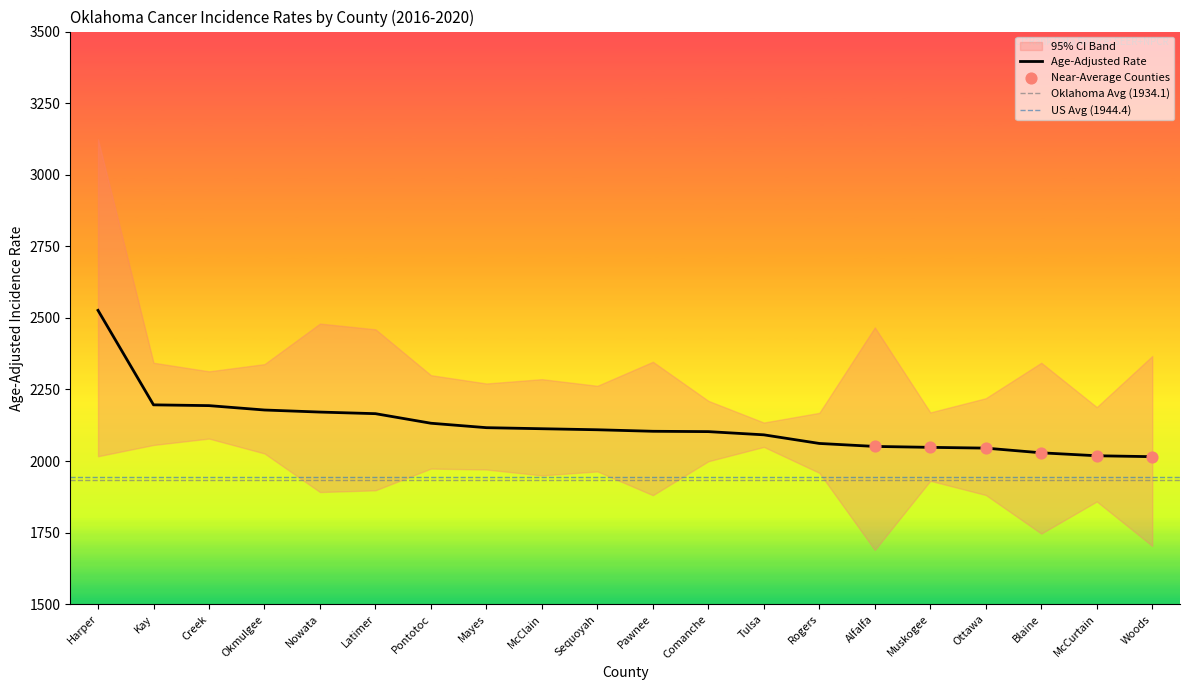

What value does the Age-Adjusted Rate series have at Harper?

2526.3